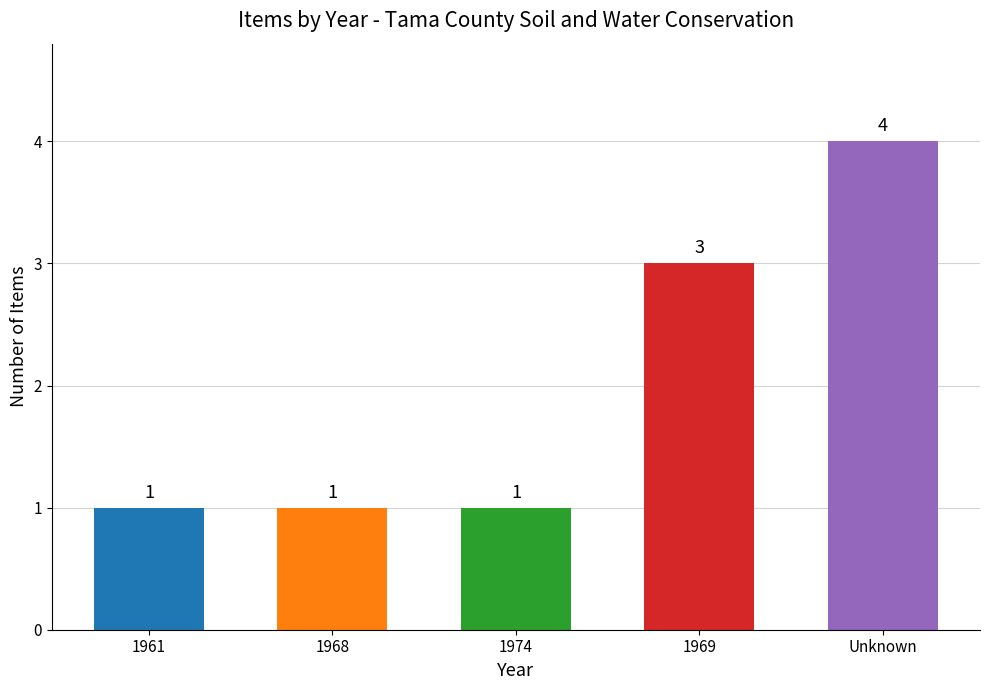

How many bars are there in total?

5